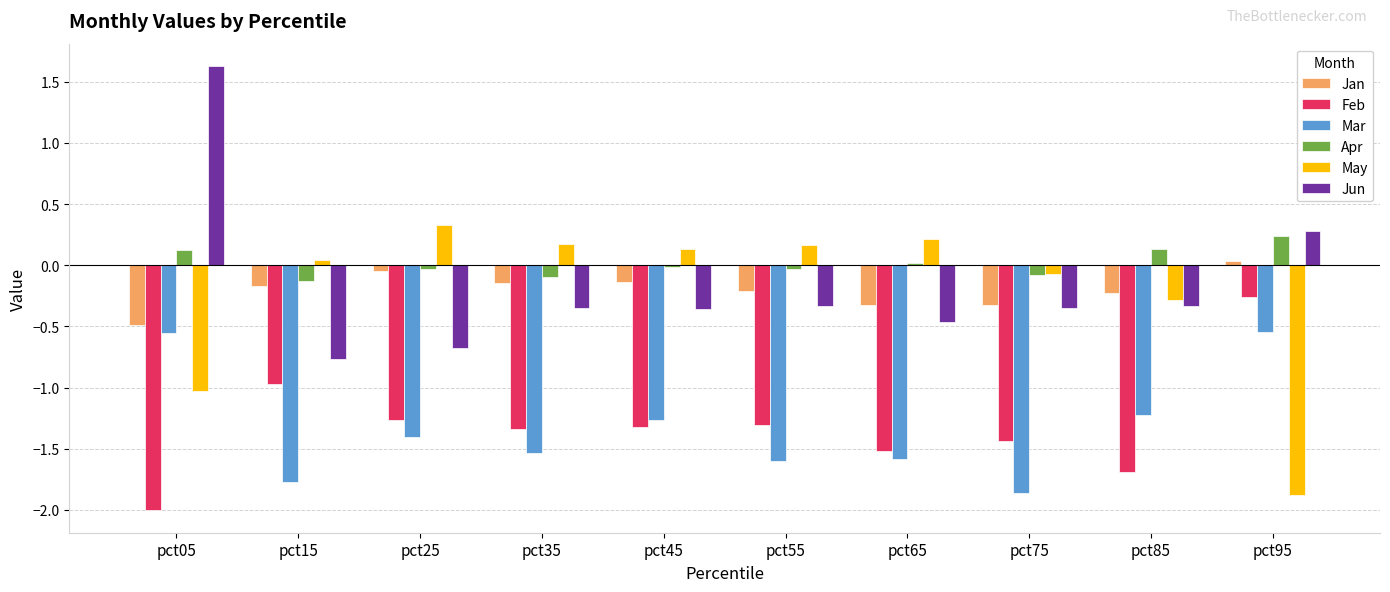

How many bars are there in each group?

6